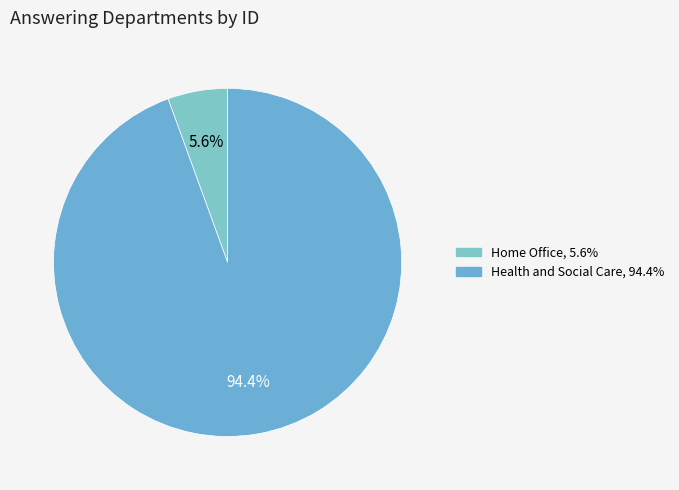

What is the majority slice?

Health and Social Care